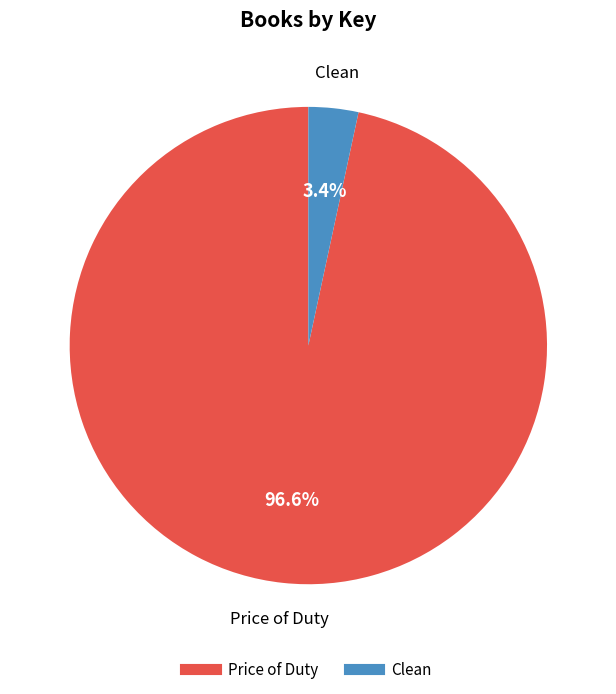

To the nearest percent, what is the difference between the largest and smallest slice percentages?

93%